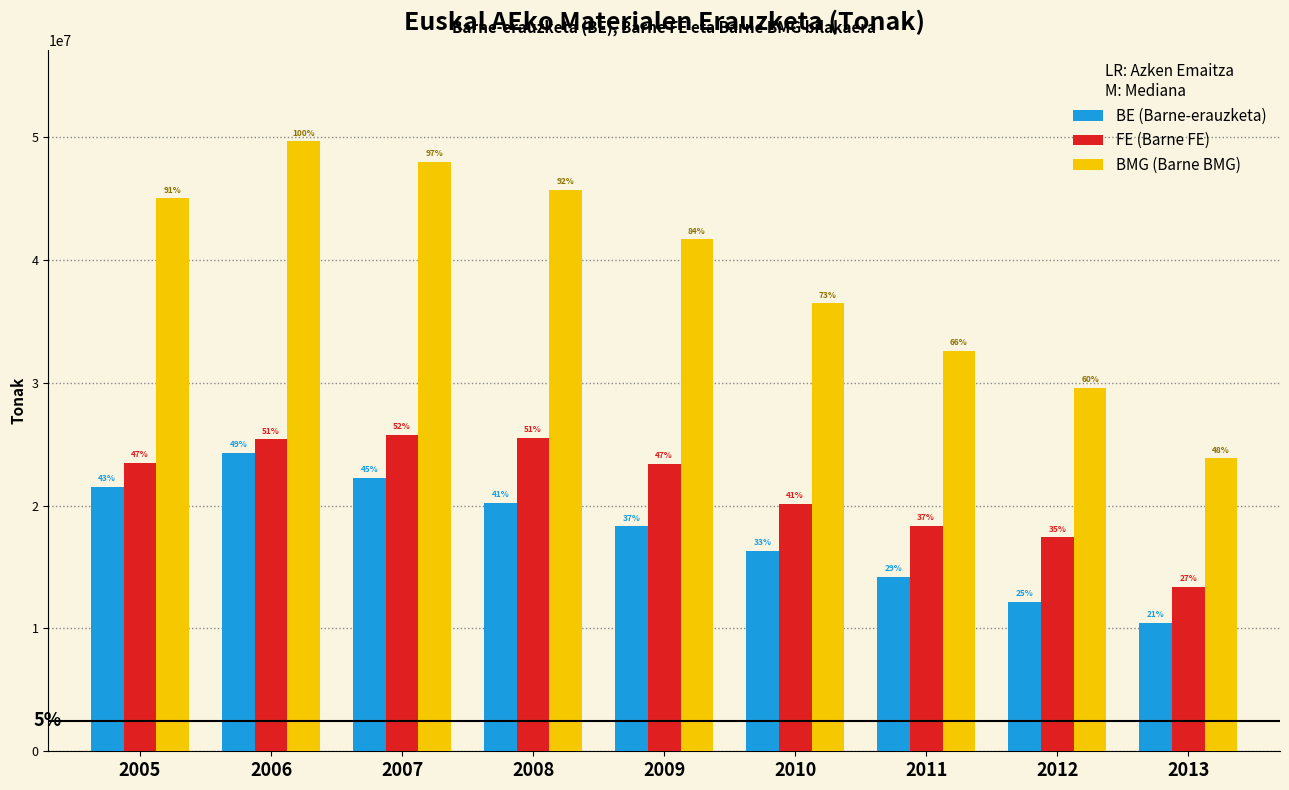

What are all the series names shown in the legend?

BE (Barne-erauzketa), FE (Barne FE), BMG (Barne BMG)